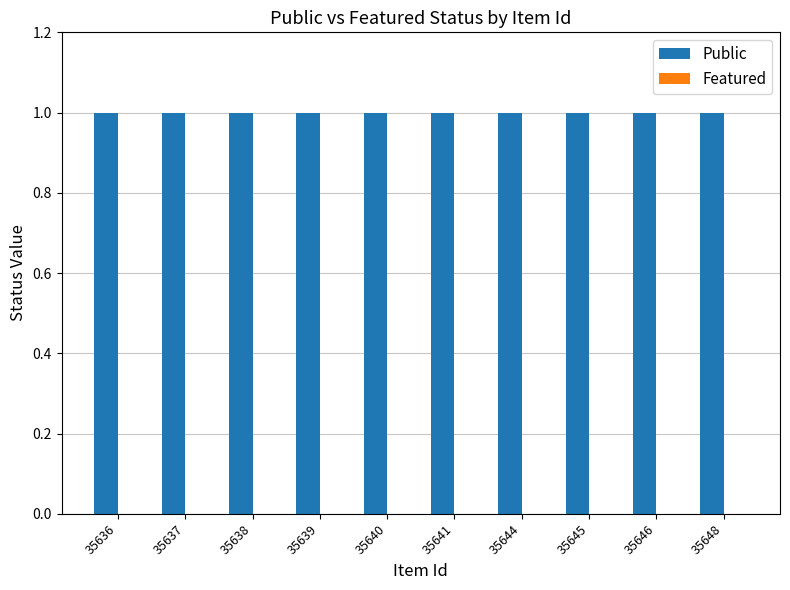

How many bars are there in each group?

2